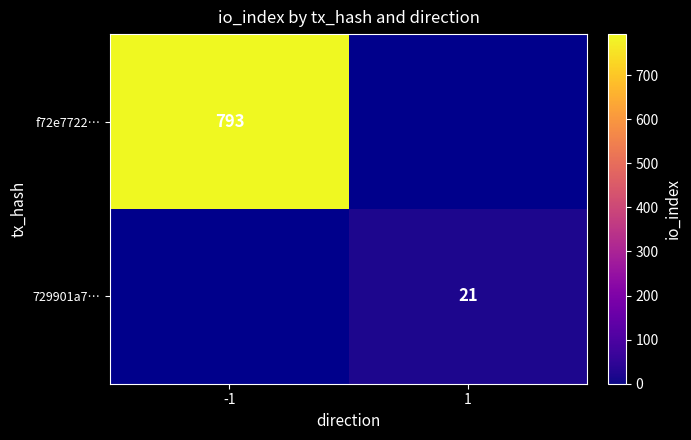

True or false: 729901a7… has a value of 21 at 1.

True